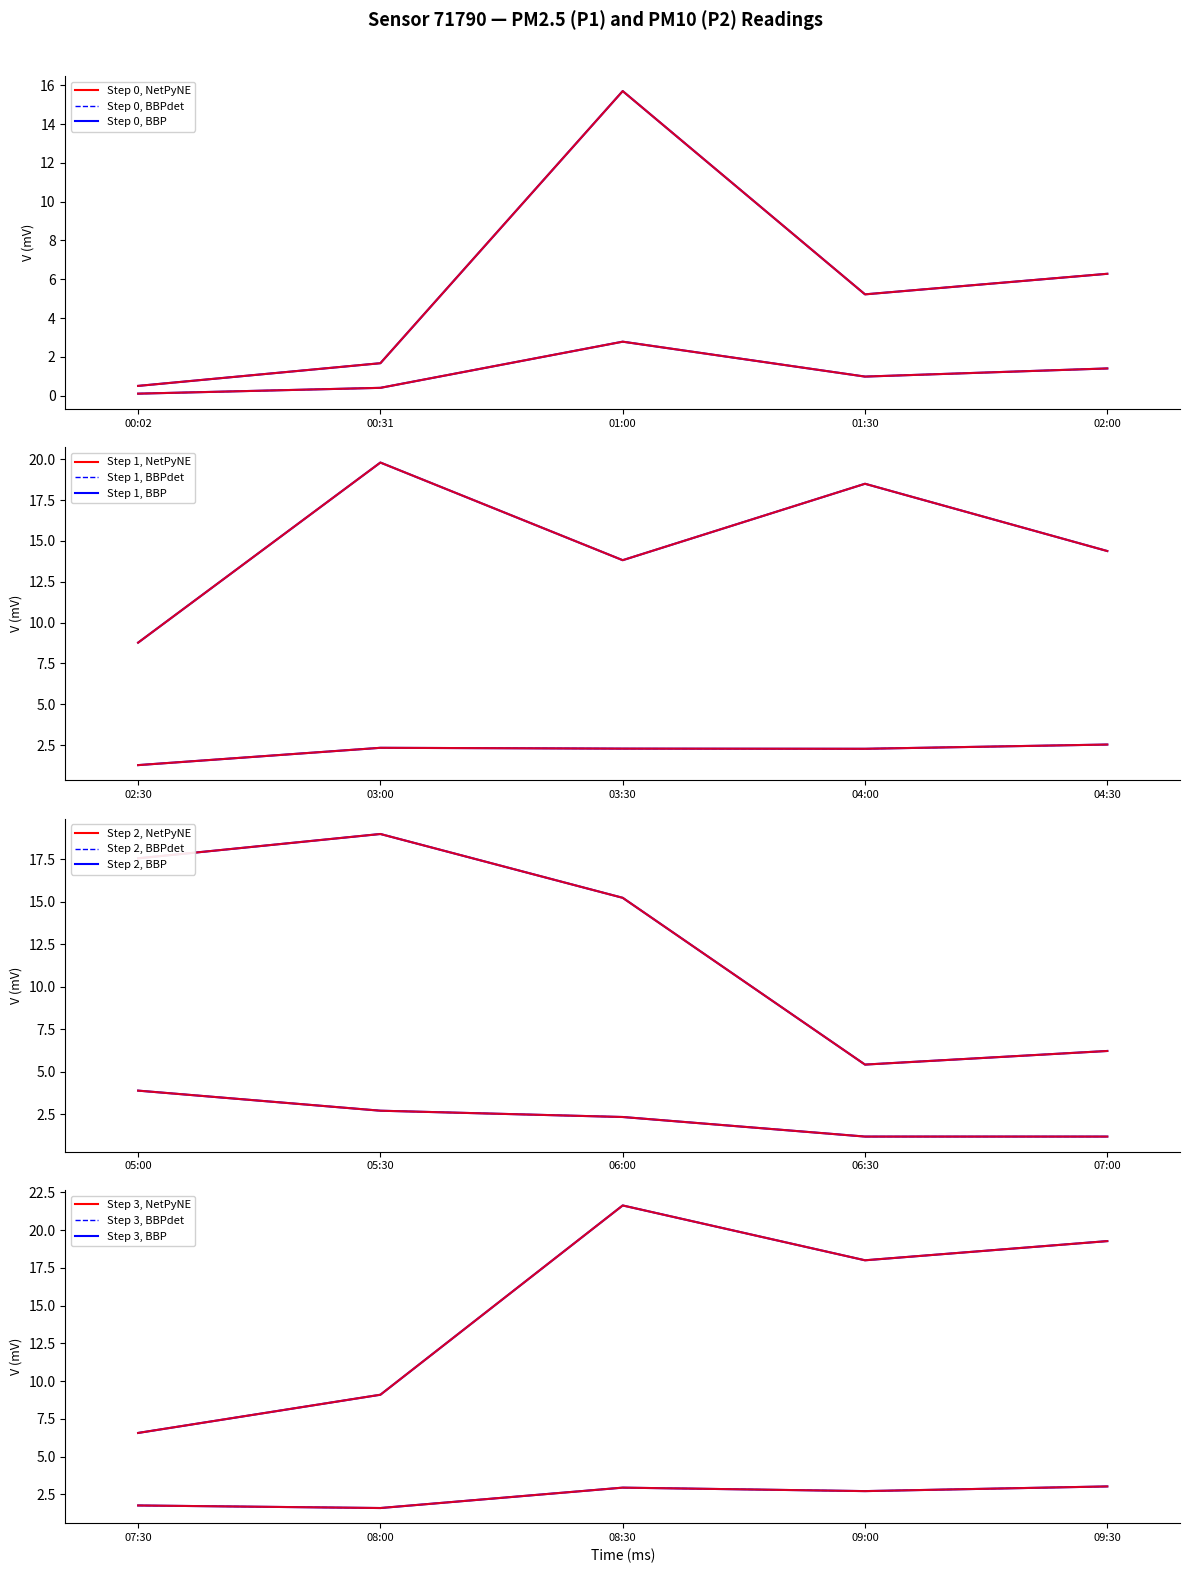

True or false: P1 and P2 intersect in this chart.

False